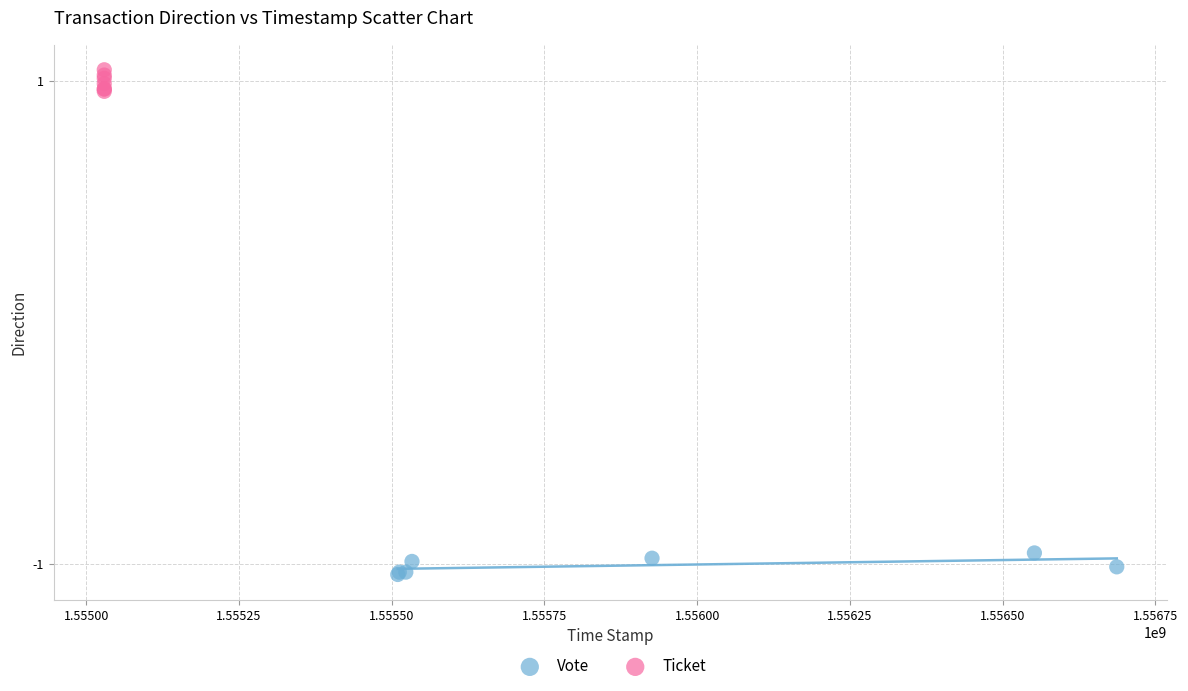

What are all the series names shown in the legend?

Vote, Ticket